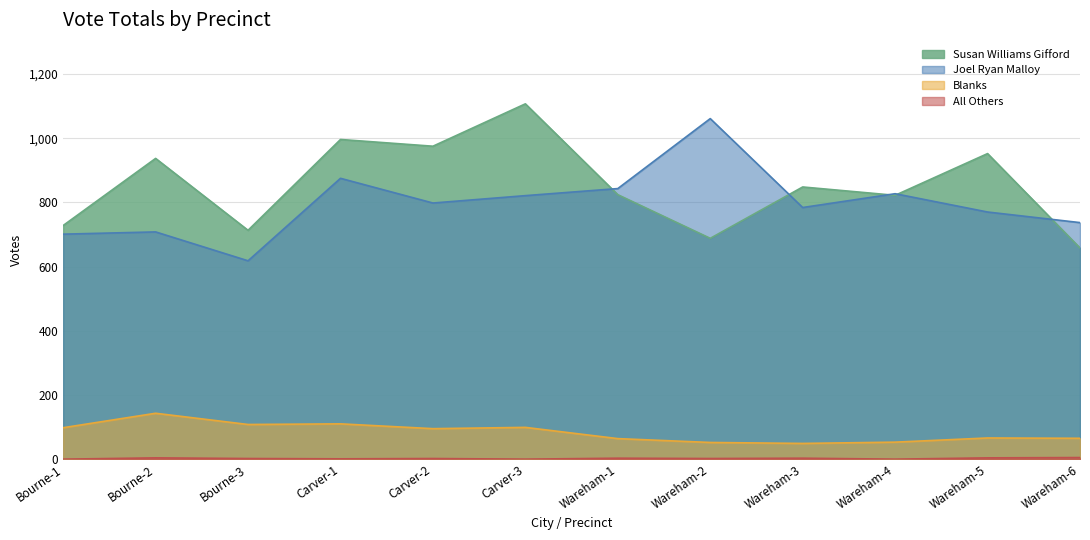

The Blanks series shows 143 at Bourne-2. True or false?

True